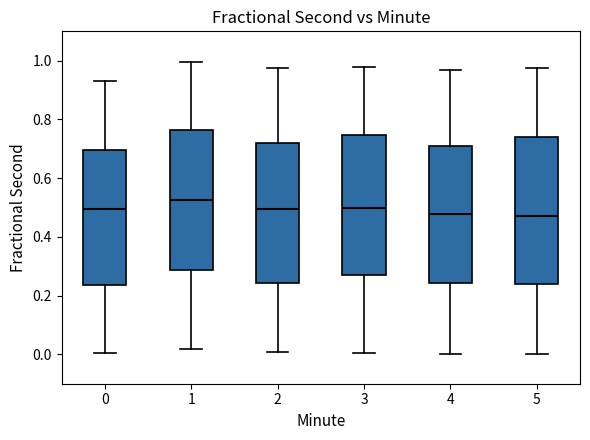

Reading left to right, transcribe this box plot: for each box, give where its median line is, the range the box spans, and where its two whiskers end, as read against the y-axis. The values are not printed on the chart, so give them approximately, as read against the axis.

0: median 0.50, box 0.24 to 0.70, whiskers 0.00 to 0.94
1: median 0.52, box 0.28 to 0.76, whiskers 0.02 to 1.00
2: median 0.50, box 0.24 to 0.72, whiskers 0.00 to 0.98
3: median 0.50, box 0.26 to 0.74, whiskers 0.00 to 0.98
4: median 0.48, box 0.24 to 0.72, whiskers 0.00 to 0.96
5: median 0.48, box 0.24 to 0.74, whiskers 0.00 to 0.98